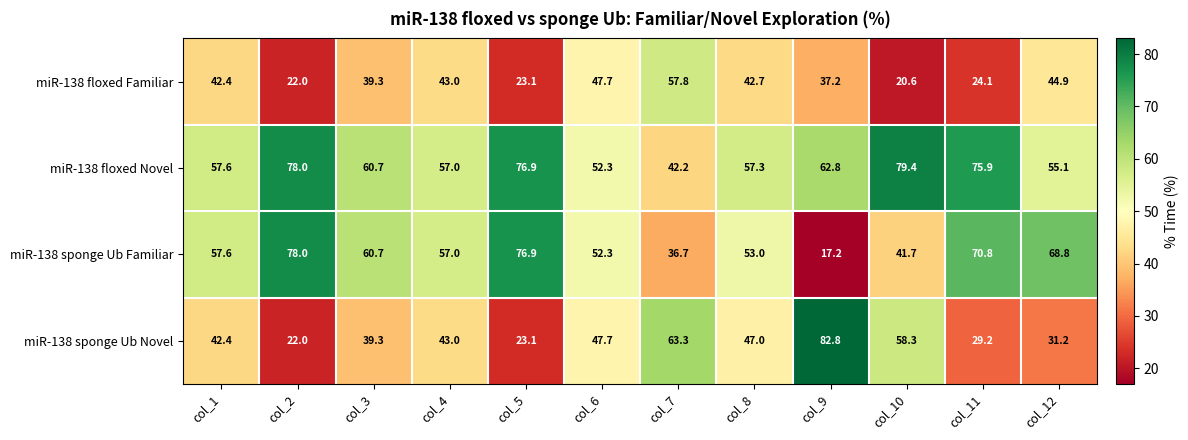

What is the sum of all miR-138 floxed Novel values?

755.2